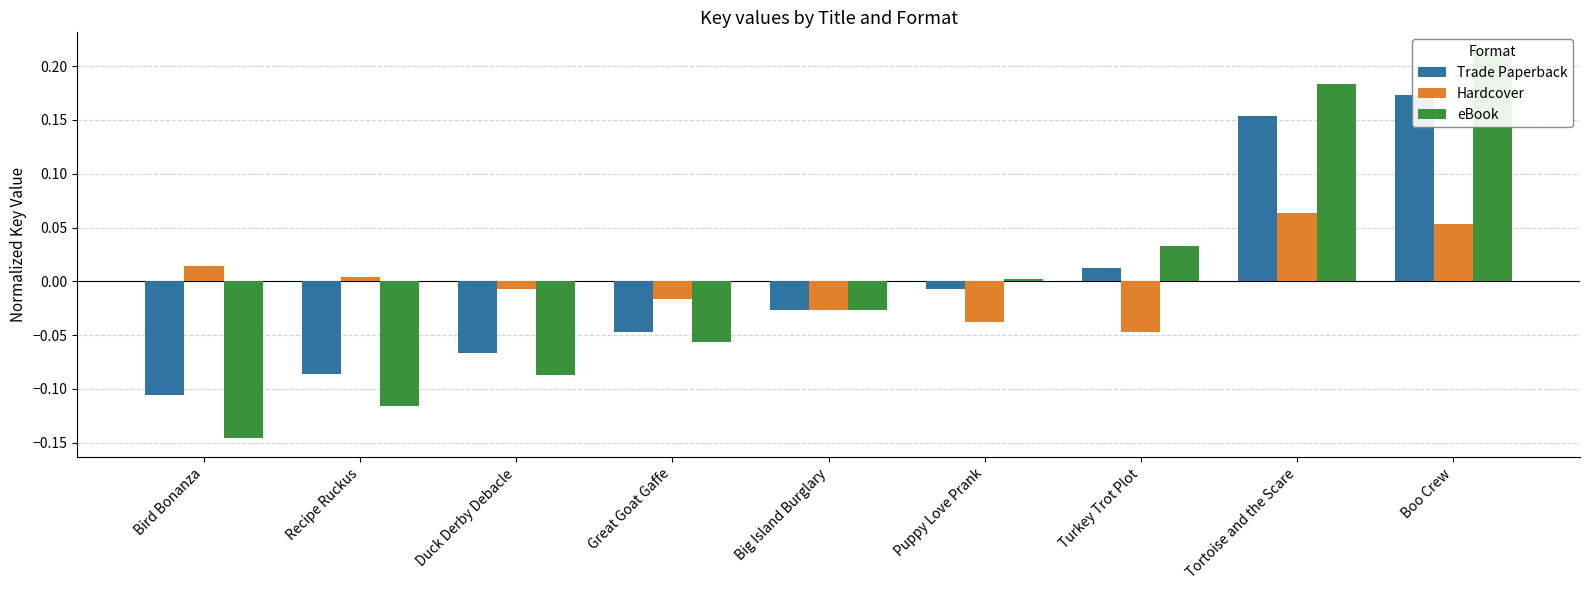

Rank the series at Turkey Trot Plot from highest to lowest value.

eBook, Trade Paperback, Hardcover